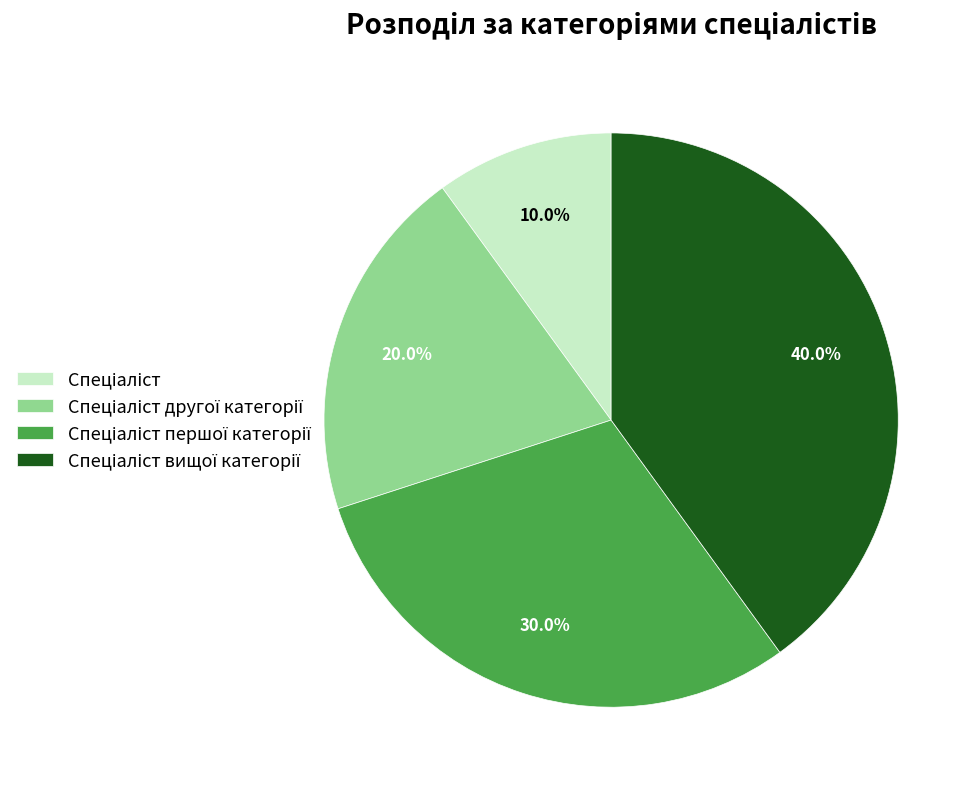

Is there any slice that represents more than half of the pie?

No